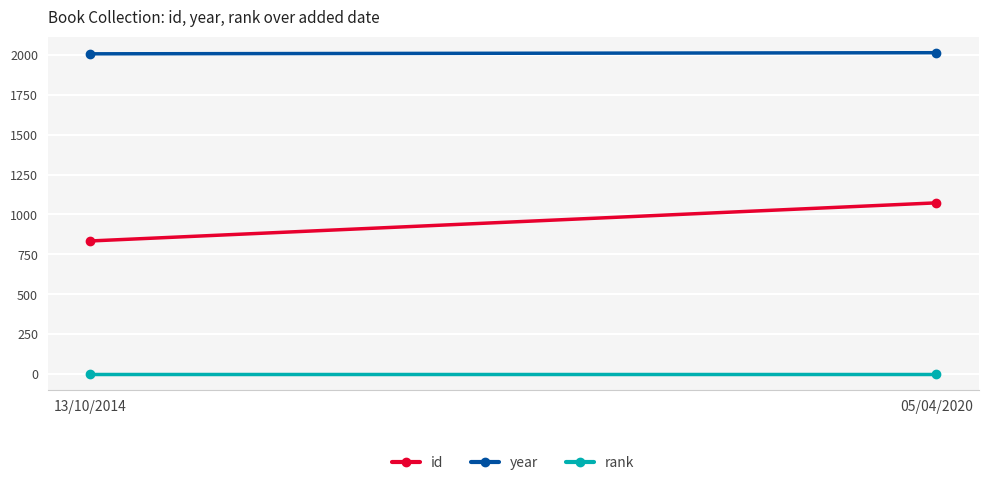

Which has a higher value, 13/10/2014 or 05/04/2020?

05/04/2020